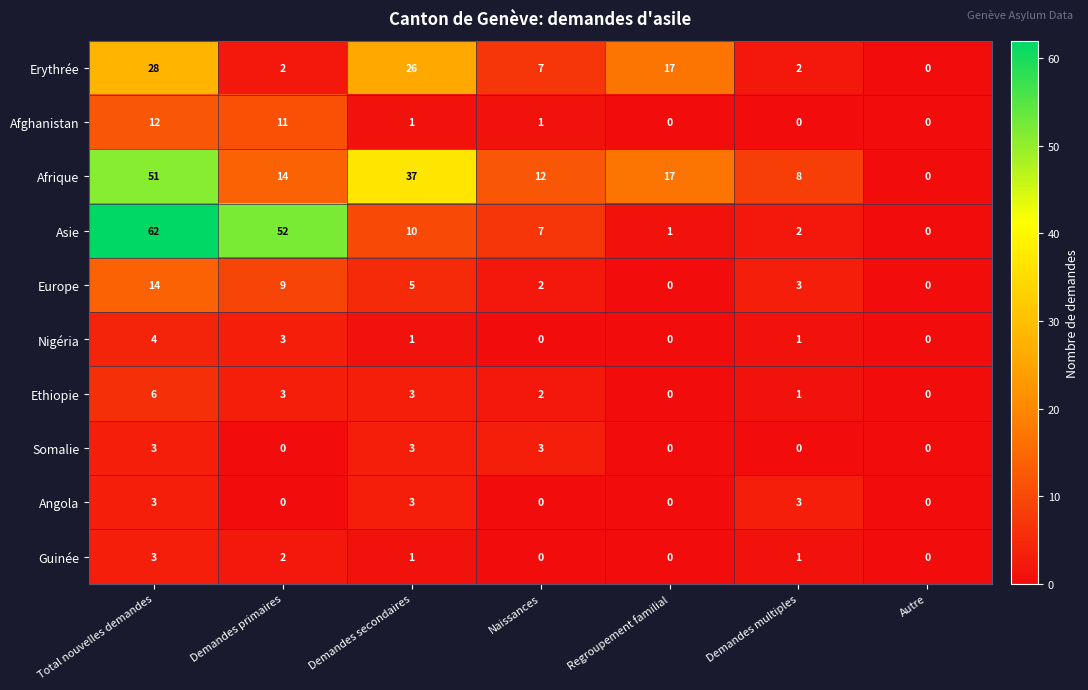

At which category is the sum across all series the highest?

Total nouvelles demandes